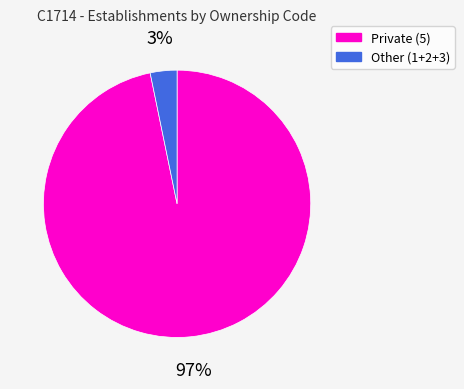

Is there any slice that represents more than half of the pie?

Yes